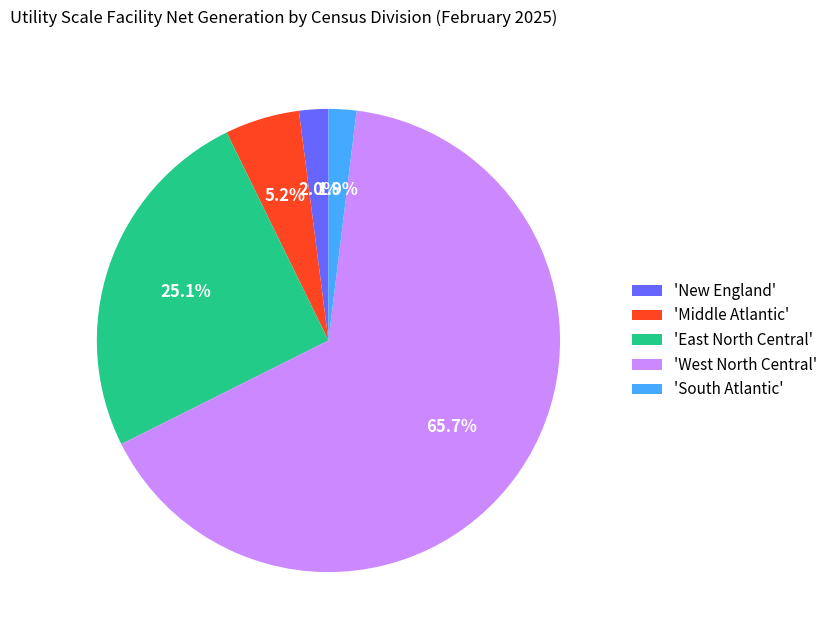

Is the sum of 'Middle Atlantic' and 'New England' greater than half?

No